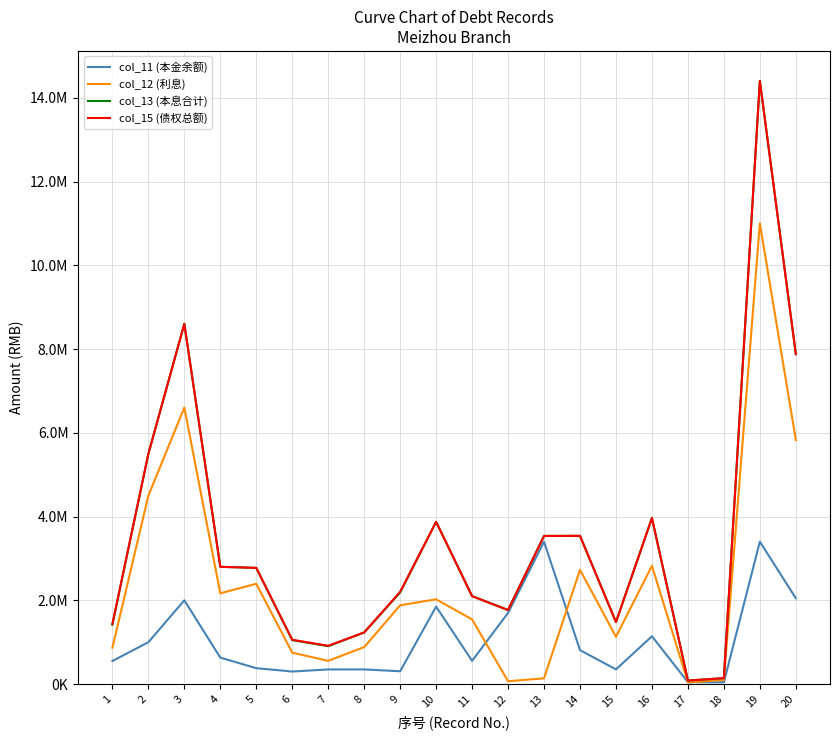

Which has a higher value, 17 or 20?

20